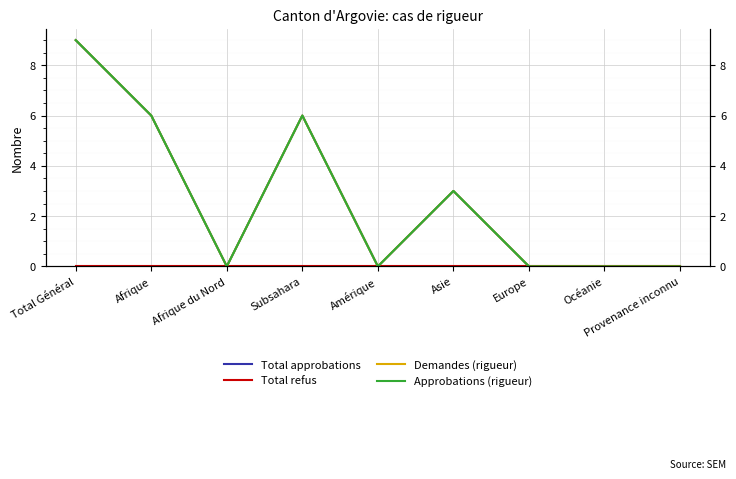

At which label does Total refus reach its minimum?

Total Général